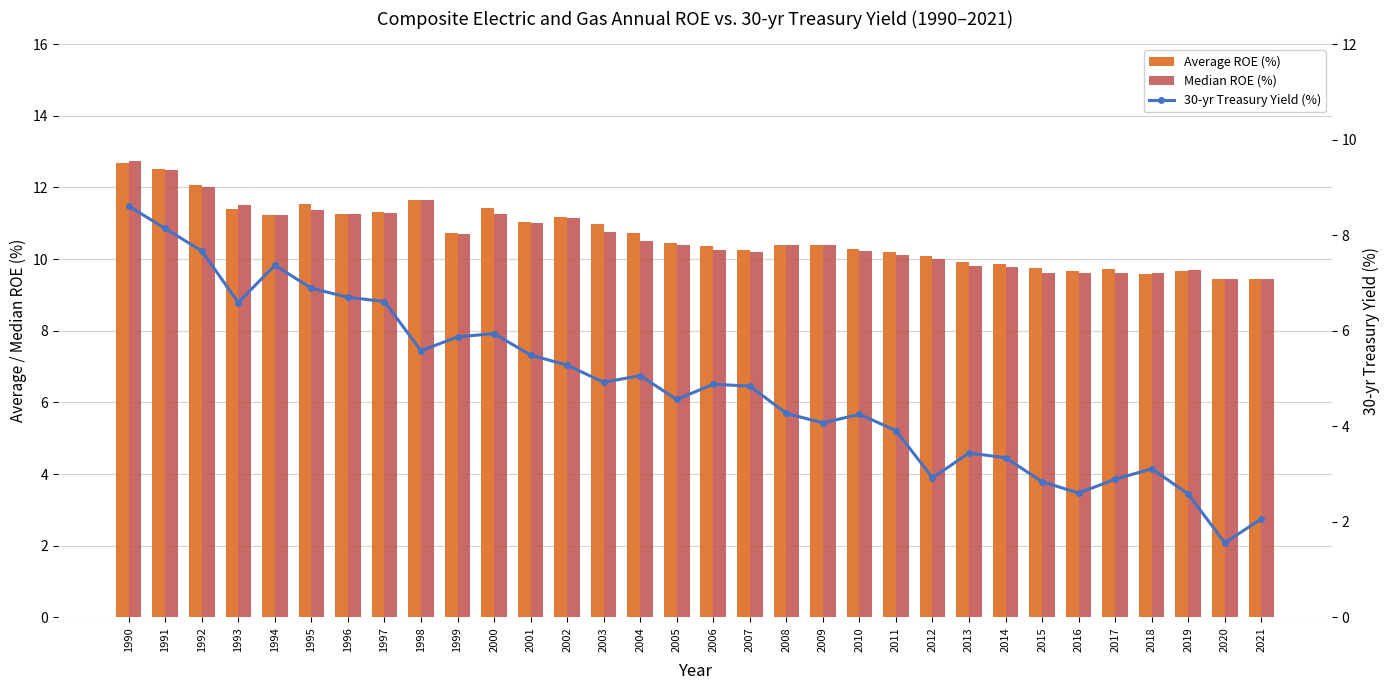

What is the value of the Median ROE (%) bar at the 11th from the left?

11.2